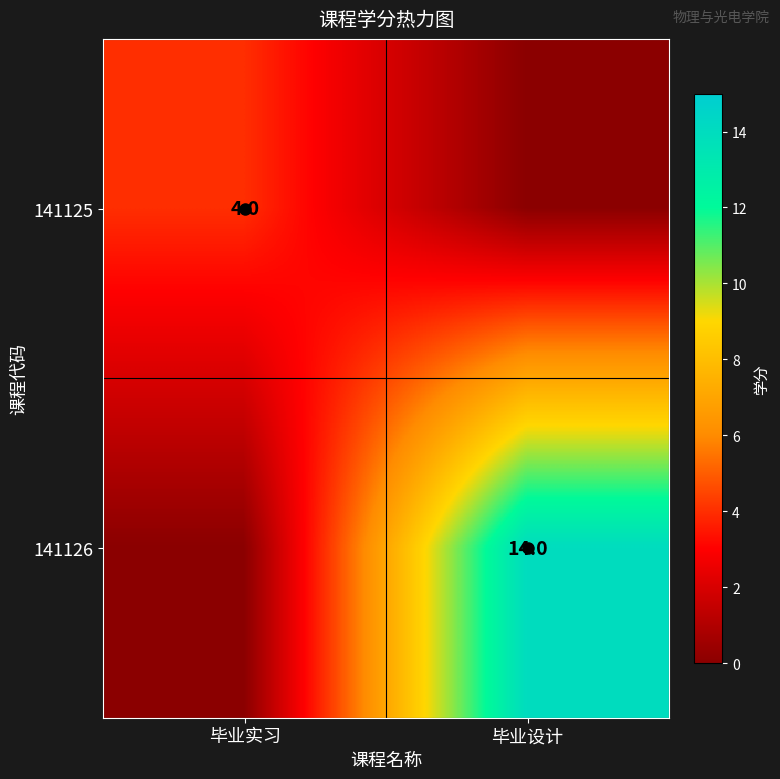

Is it true that 141125 equals 4 at 毕业实习?

True